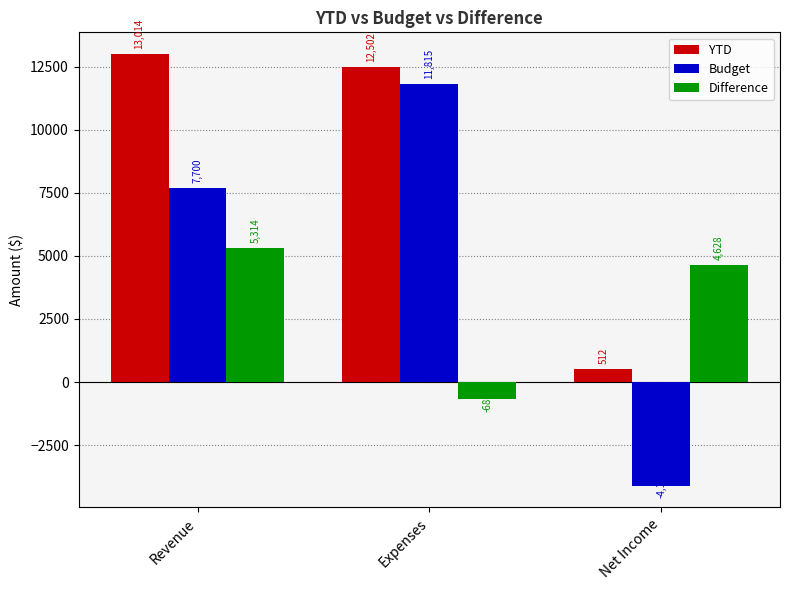

Is the value of Difference at Revenue greater than the value of YTD at Expenses?

No